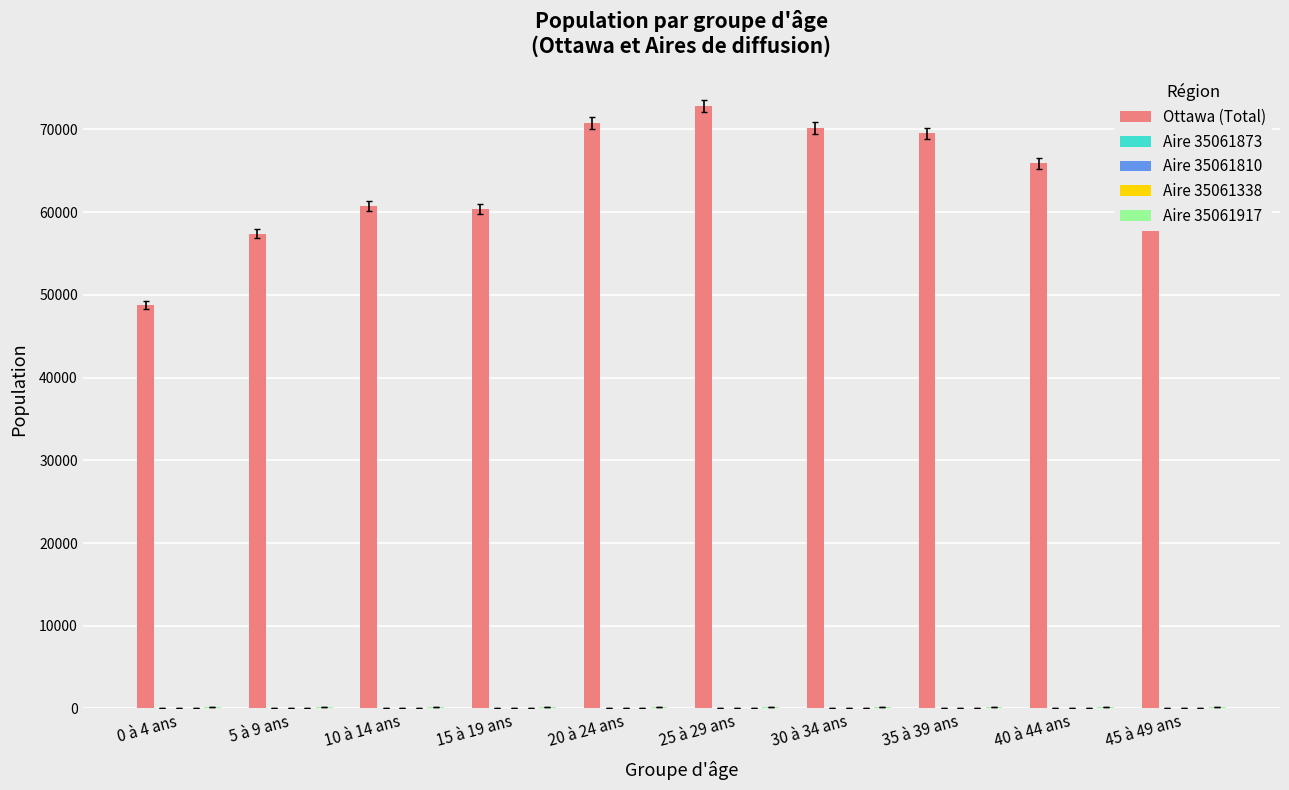

At which category does the chart reach its peak across all series?

25 à 29 ans